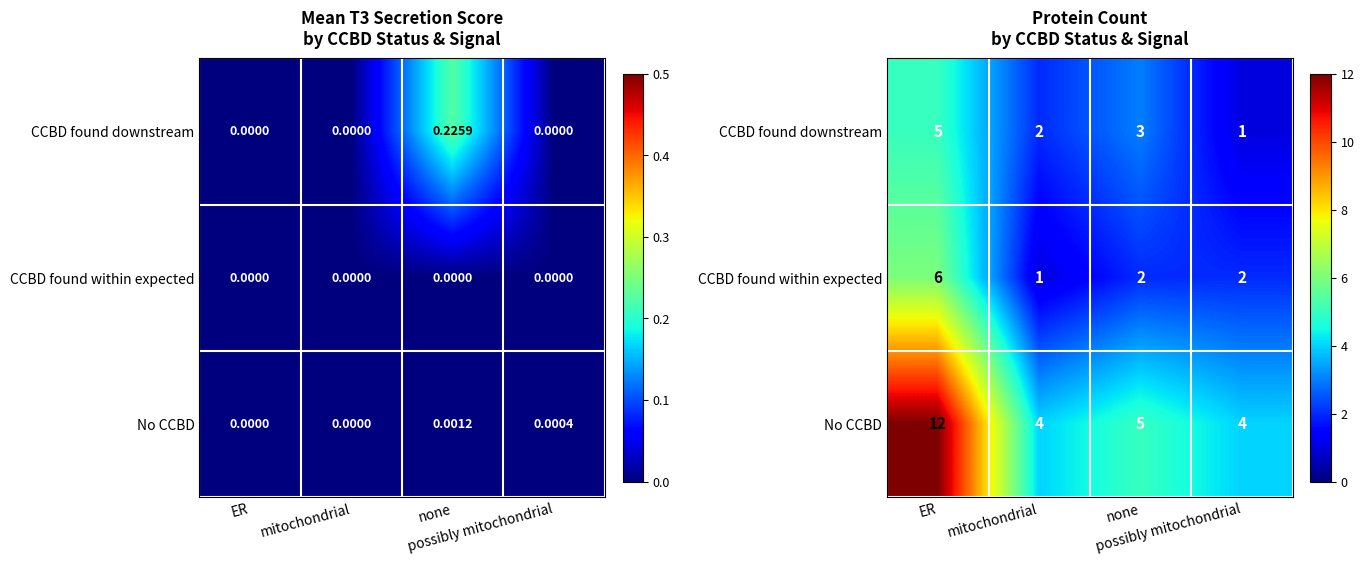

Which series has the largest range (max minus min)?

No CCBD